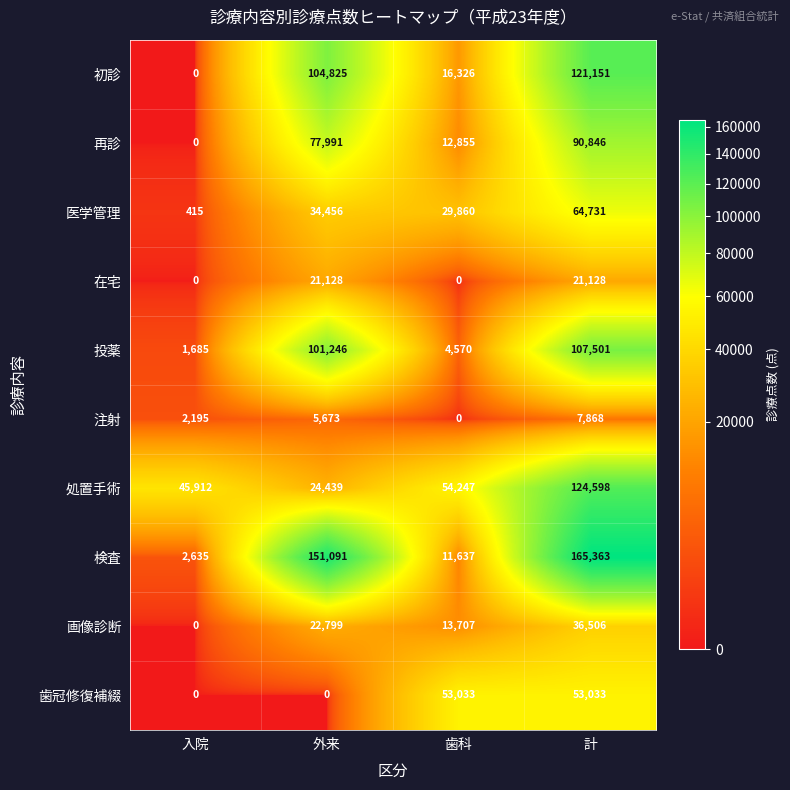

What is the difference between the maximum and minimum values in the 初診 series?

121151